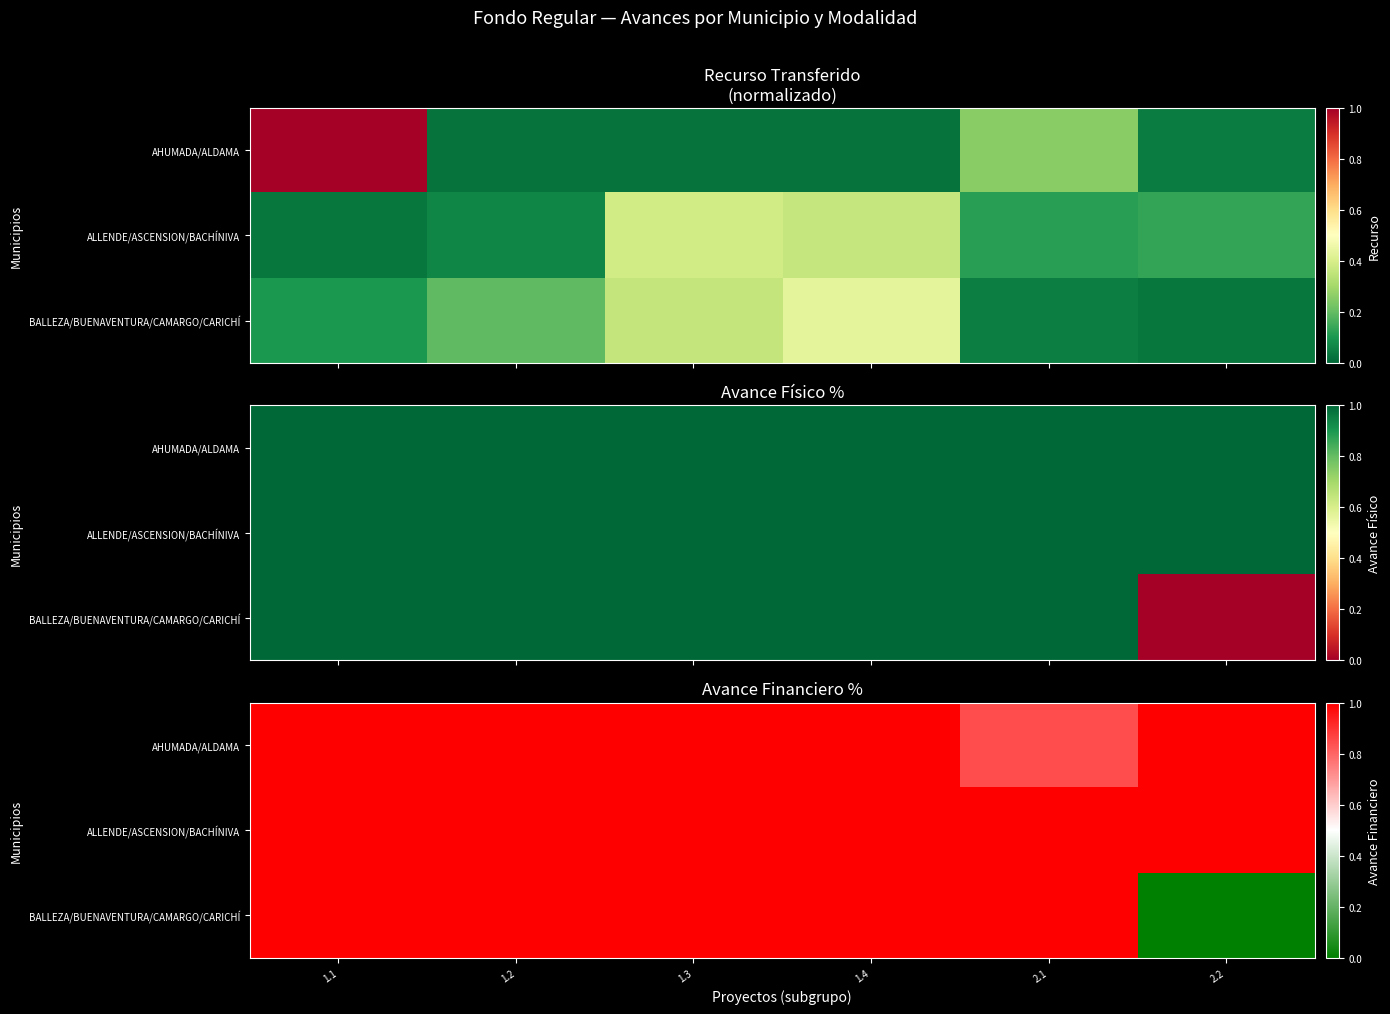

Which series has the widest spread of values?

BALLEZA/BUENAVENTURA/CAMARGO/CARICHÍ